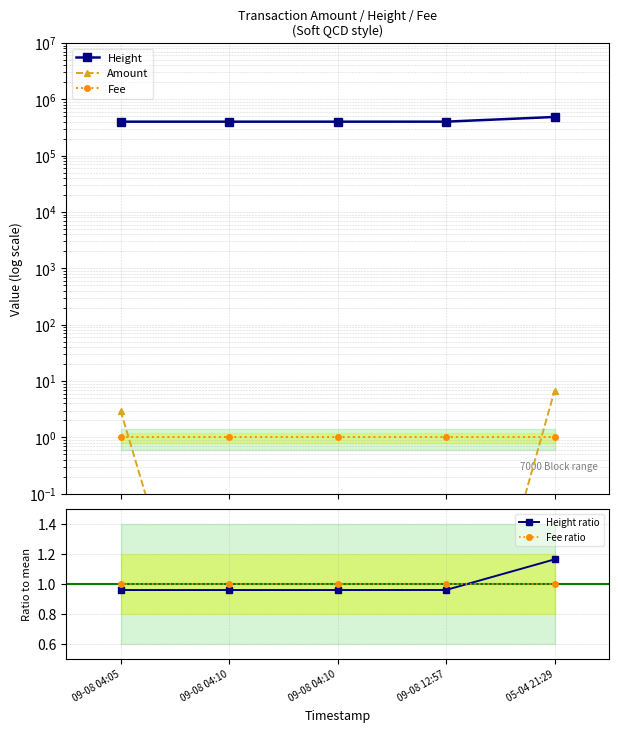

At which label is Height ratio closest to 1?

09-08 12:57